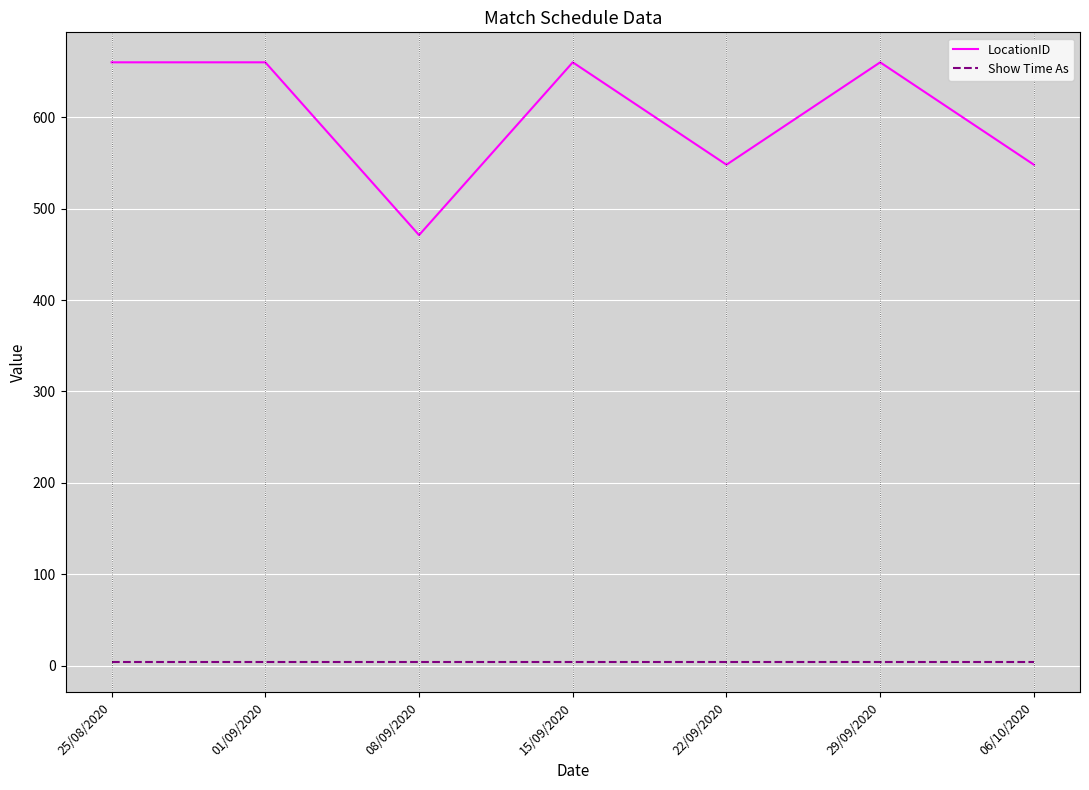

Reading left to right, transcribe all the data shown in this chart.

LocationID: 25/08/2020=660	01/09/2020=660	08/09/2020=471	15/09/2020=660	22/09/2020=548	29/09/2020=660	06/10/2020=548
Show Time As: 25/08/2020=4	01/09/2020=4	08/09/2020=4	15/09/2020=4	22/09/2020=4	29/09/2020=4	06/10/2020=4